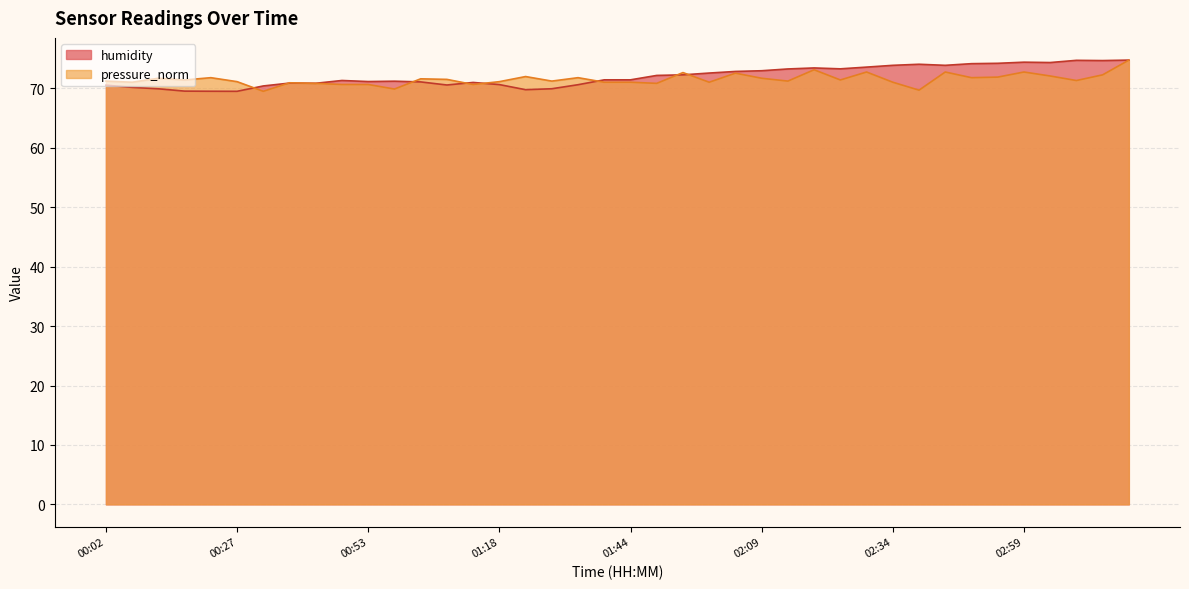

True or false: humidity and pressure_norm intersect in this chart.

True